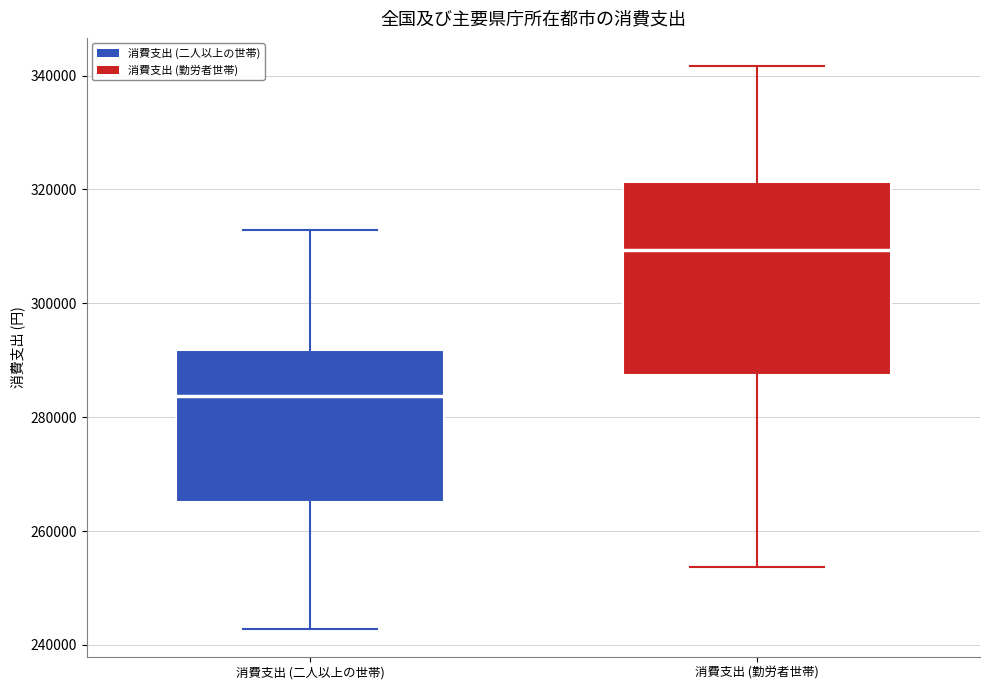

Which box's median line is the highest?

消費支出 (勤労者世帯)